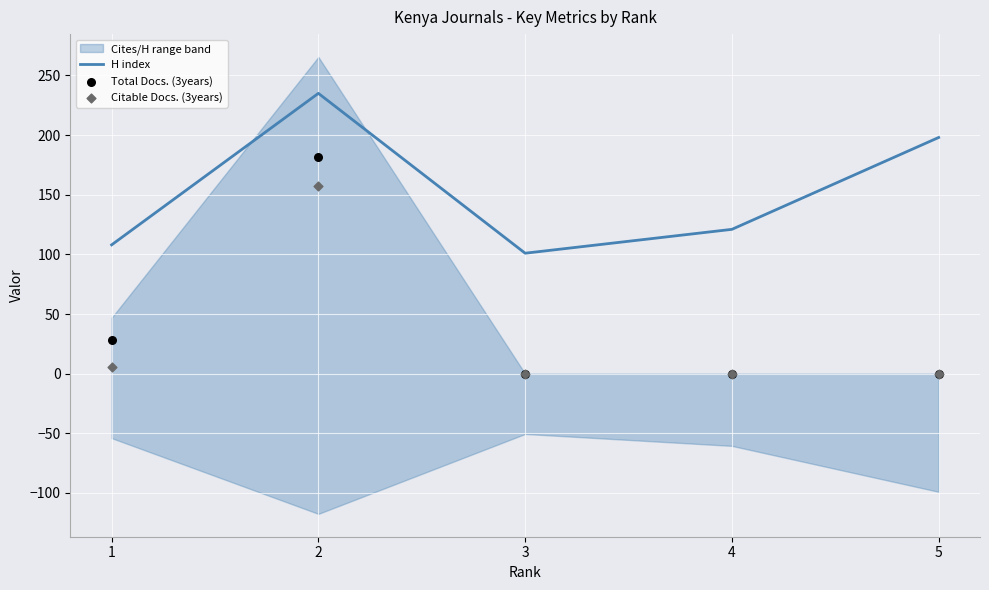

At which category is the sum across all series the highest?

2